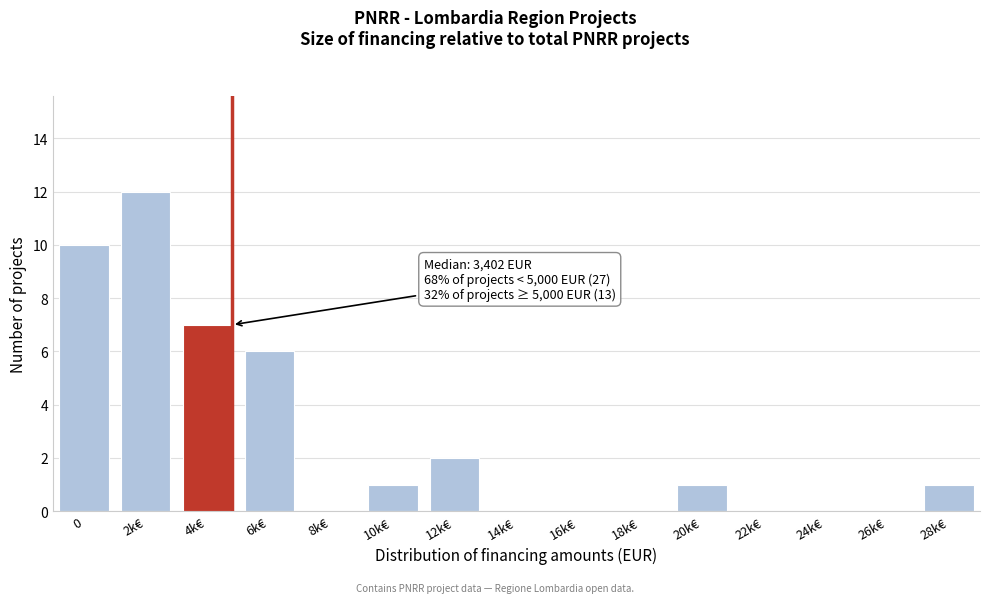

Reading left to right, list all the values displayed in this chart.

0=10	2k€=12	4k€=7	6k€=6	8k€=0	10k€=1	12k€=2	14k€=0	16k€=0	18k€=0	20k€=1	22k€=0	24k€=0	26k€=0	28k€=1